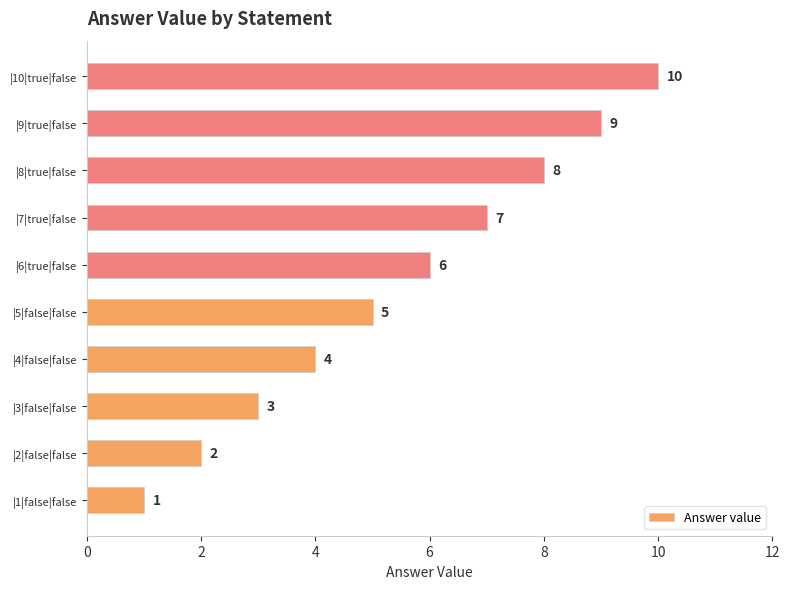

How many data points are less than 6?

5